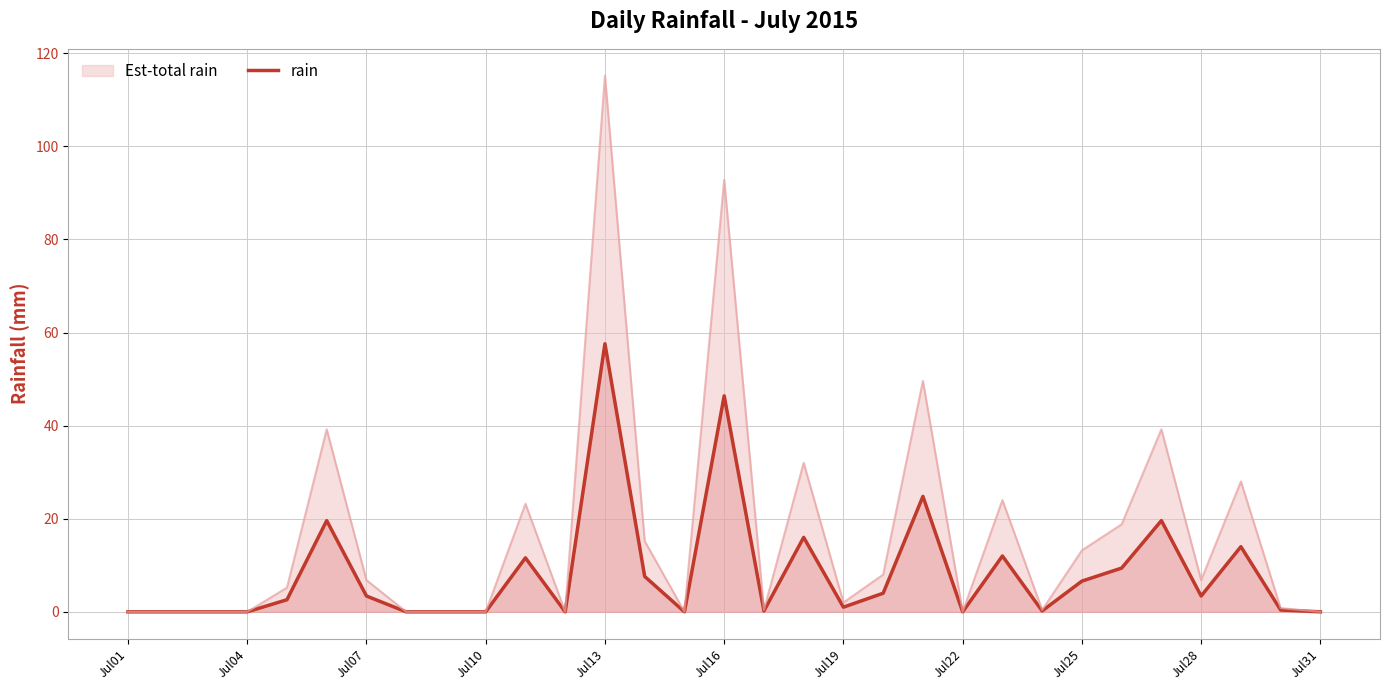

Reading left to right, extract all data points from this chart.

0.0	0.0	0.0	0.0	2.6	19.6	3.4	0.0	0.0	0.0	11.6	0.0	57.6	7.6	0.0	46.4	0.2	16.0	1.0	4.0	24.8	0.0	12.0	0.2	6.6	9.4	19.6	3.4	14.0	0.4	0.0